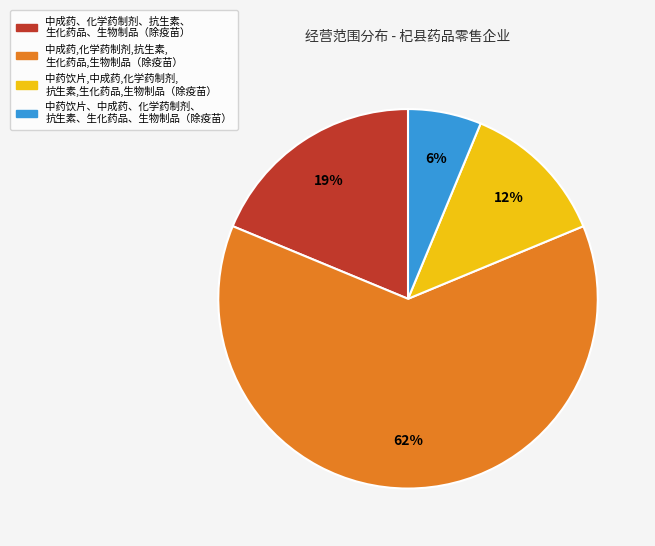

To the nearest percent, what is the average slice percentage?

25%